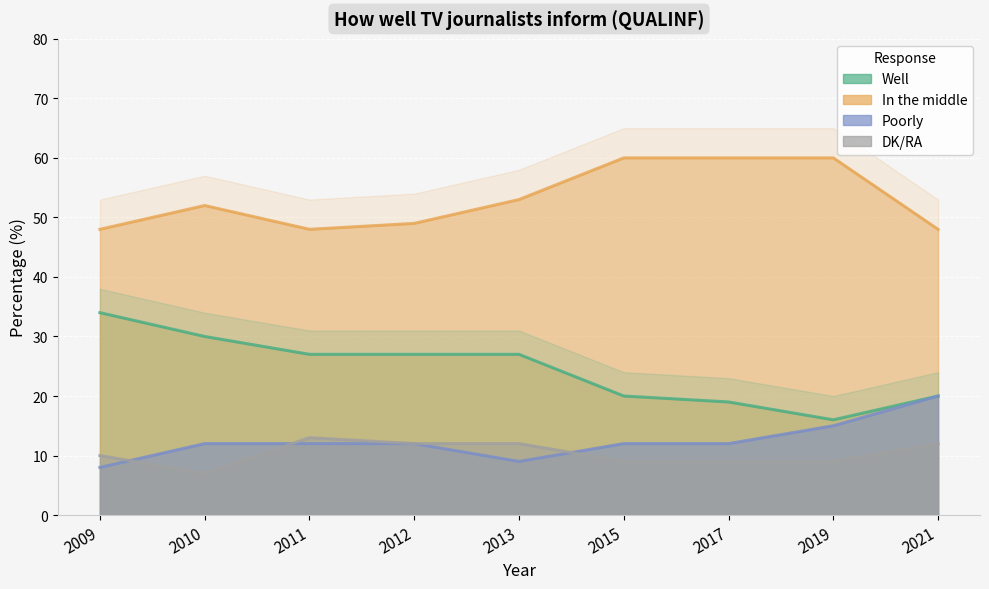

What is the average value of the Poorly series?

12